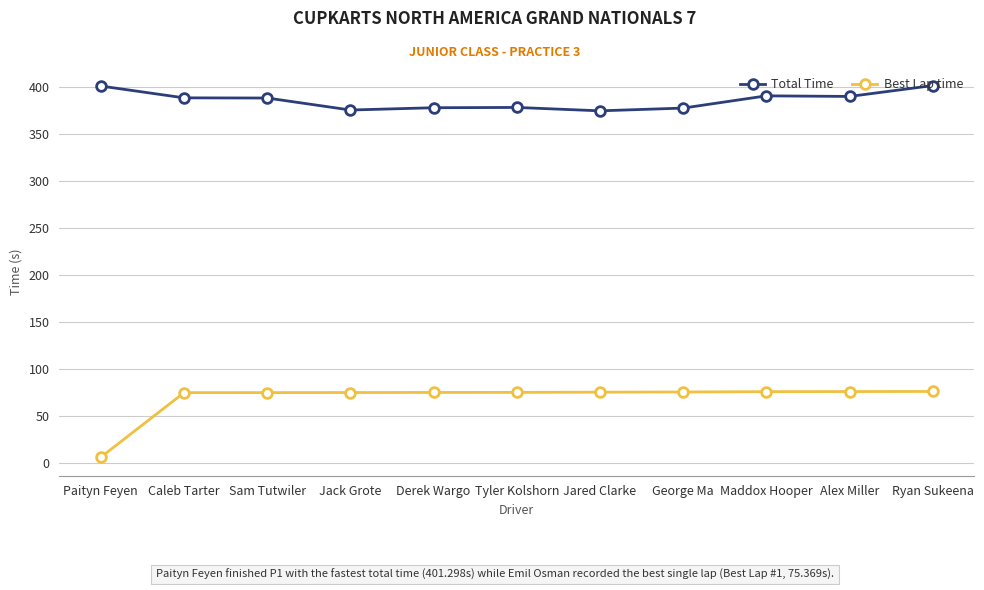

What is the label of the 9th point from the right?

Sam Tutwiler